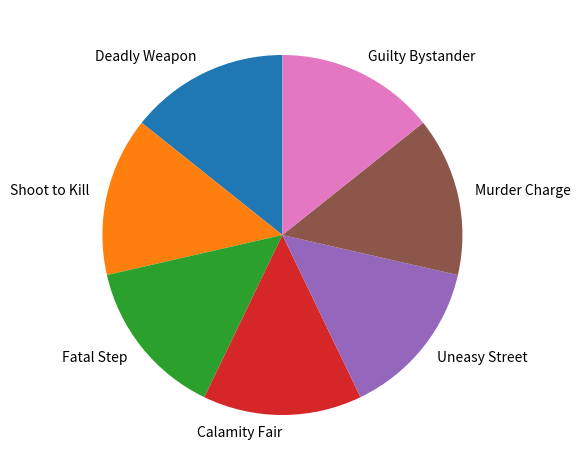

The Deadly Weapon slice represents 14% of the pie. True or false?

True